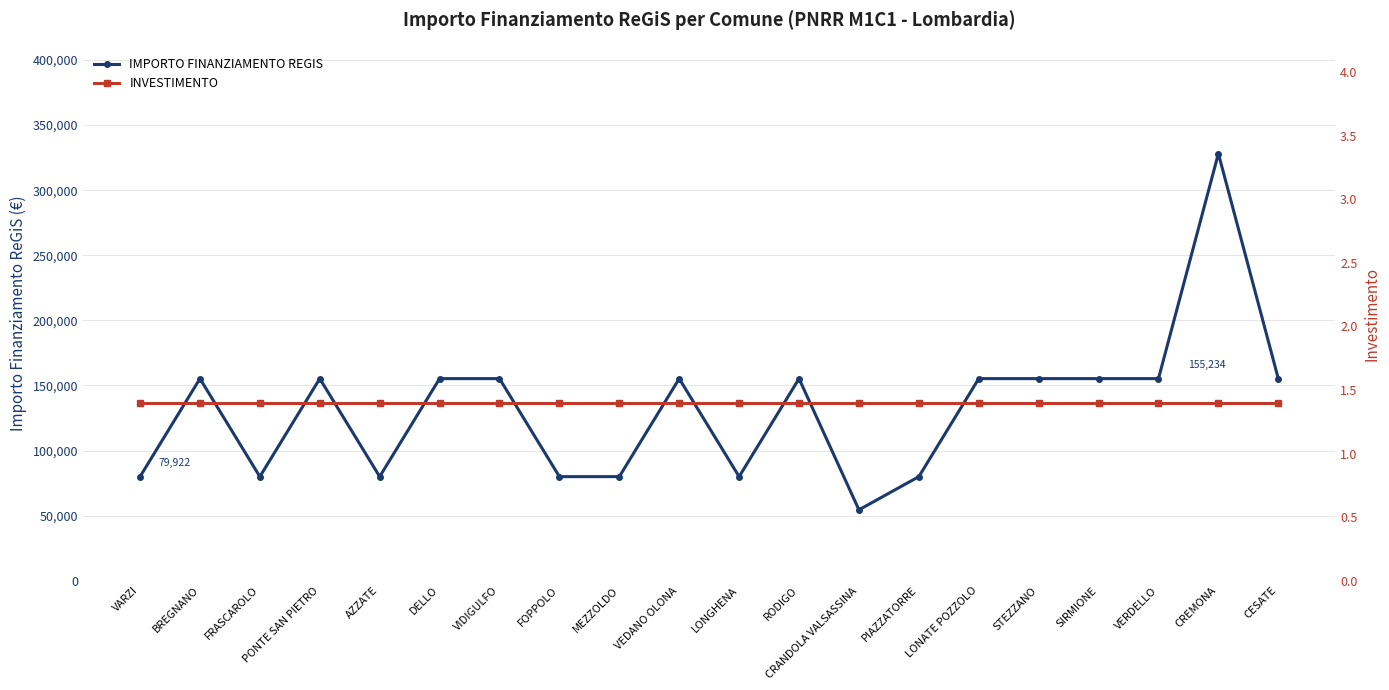

Between BREGNANO and STEZZANO, which is larger?

BREGNANO